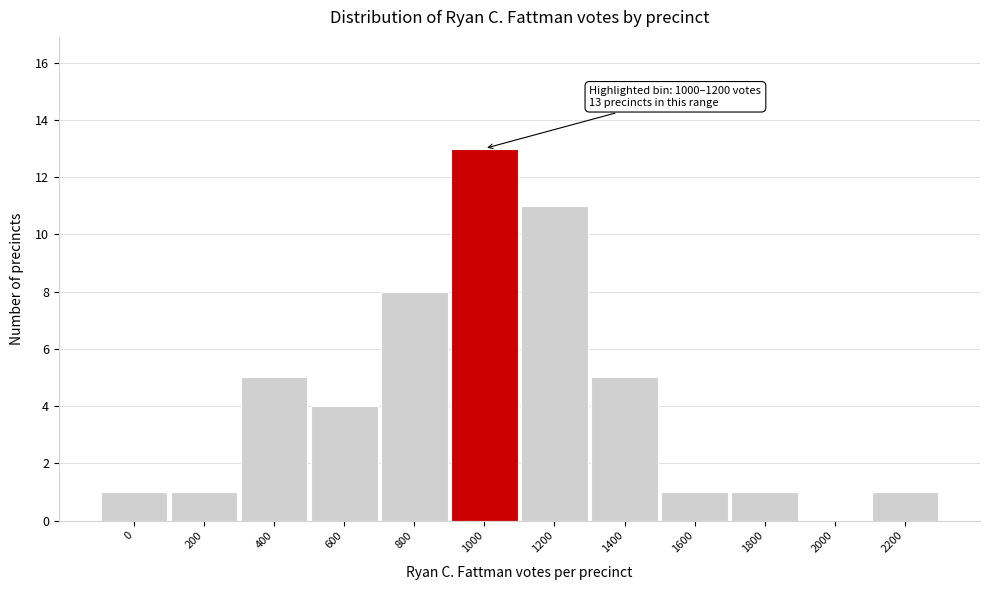

Reading right to left, transcribe all the data shown in this chart.

2200=1	2000=0	1800=1	1600=1	1400=5	1200=11	1000=13	800=8	600=4	400=5	200=1	0=1